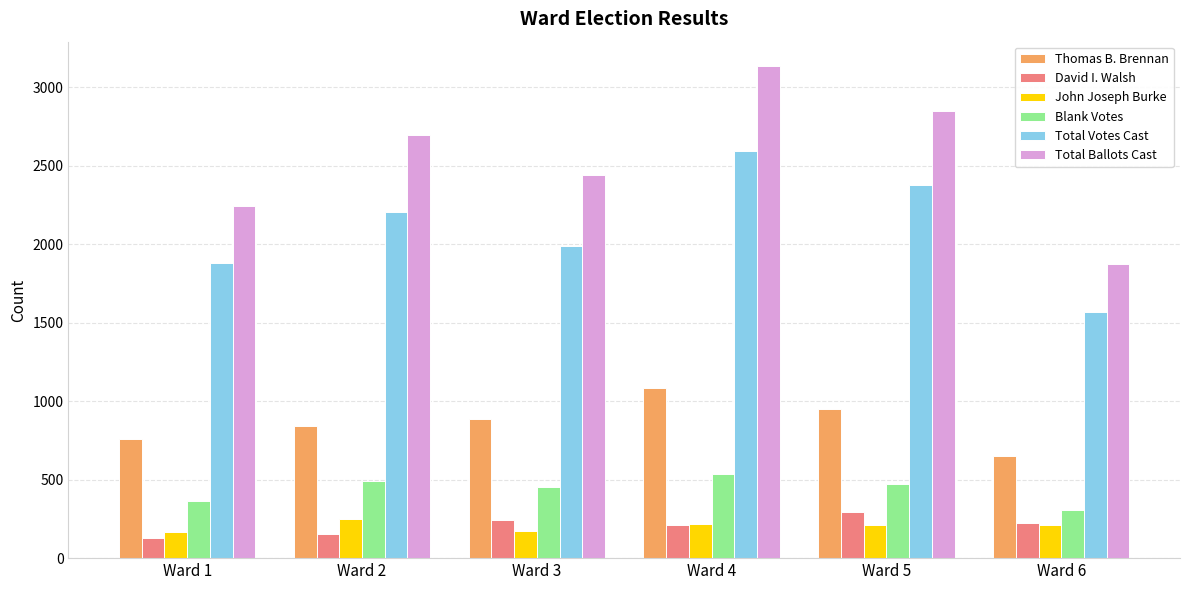

True or false: Total Votes Cast has a value of 1883 at Ward 1.

True